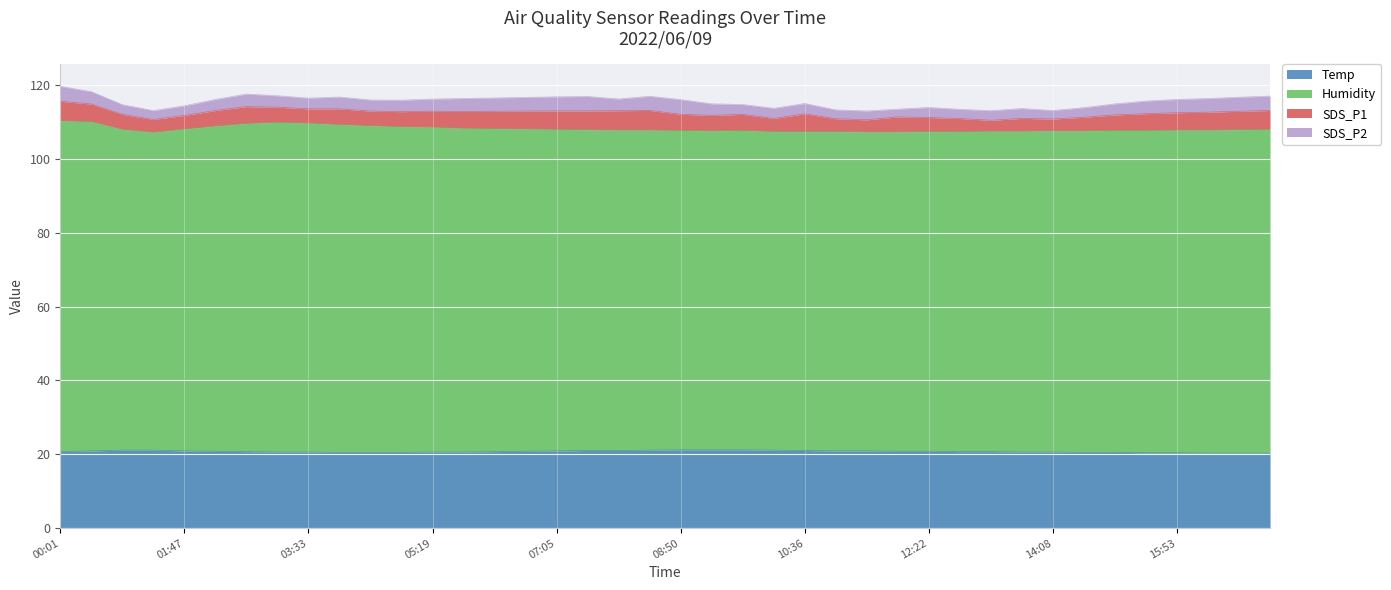

True or false: Humidity and SDS_P1 cross at least once.

False